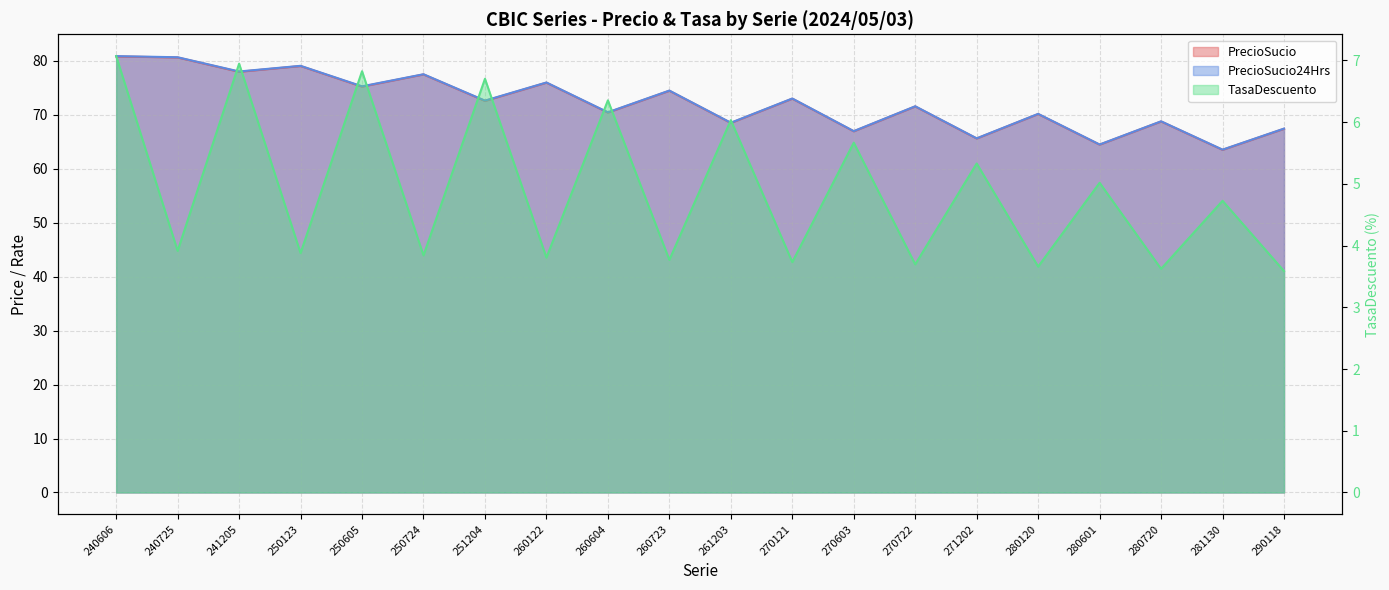

What are all the series names shown in the legend?

PrecioSucio, PrecioSucio24Hrs, TasaDescuento